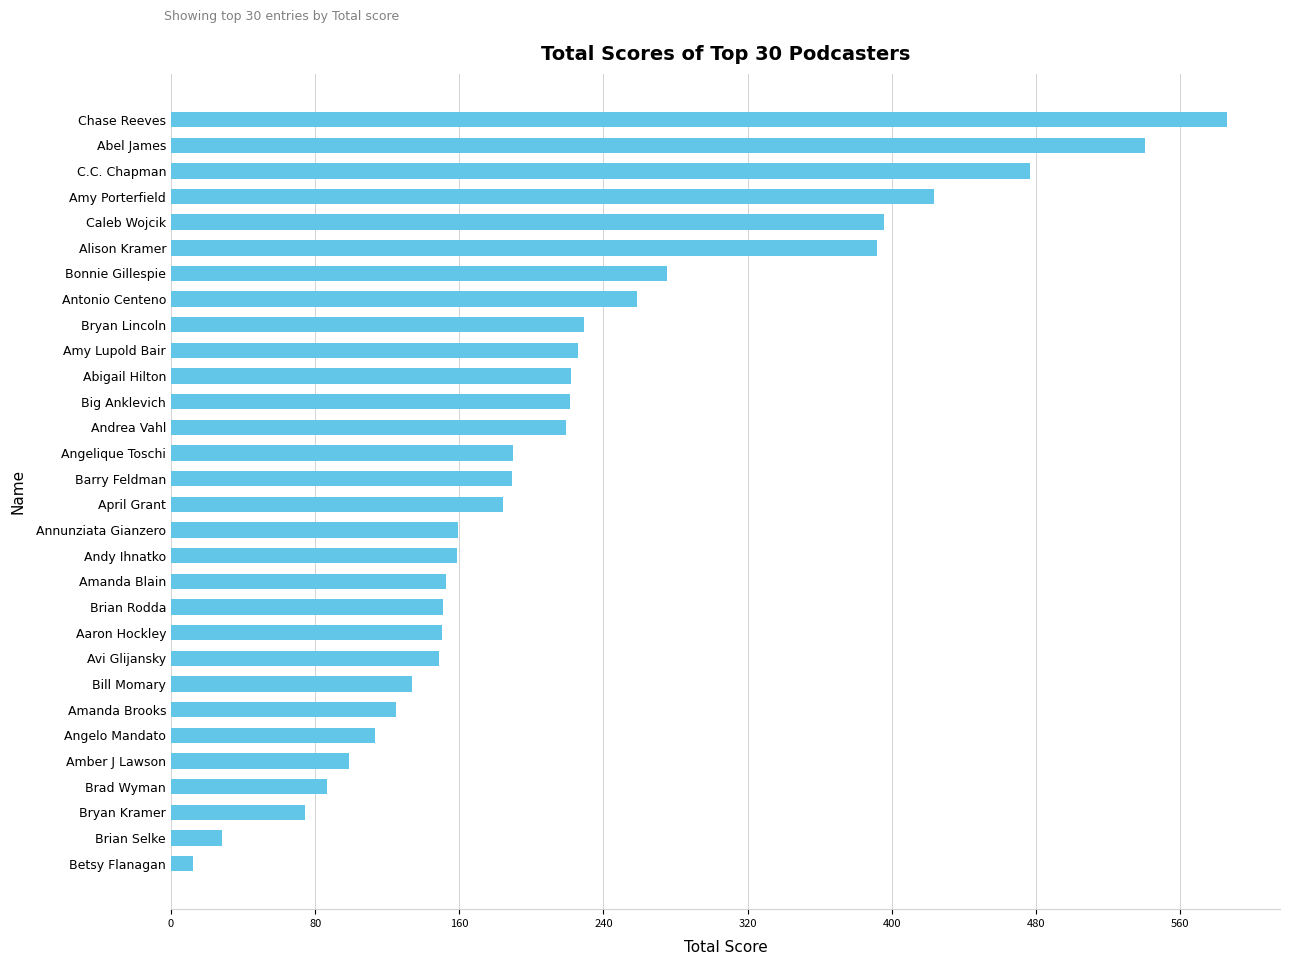

Is it true that the value at Andrea Vahl is 126.0?

False